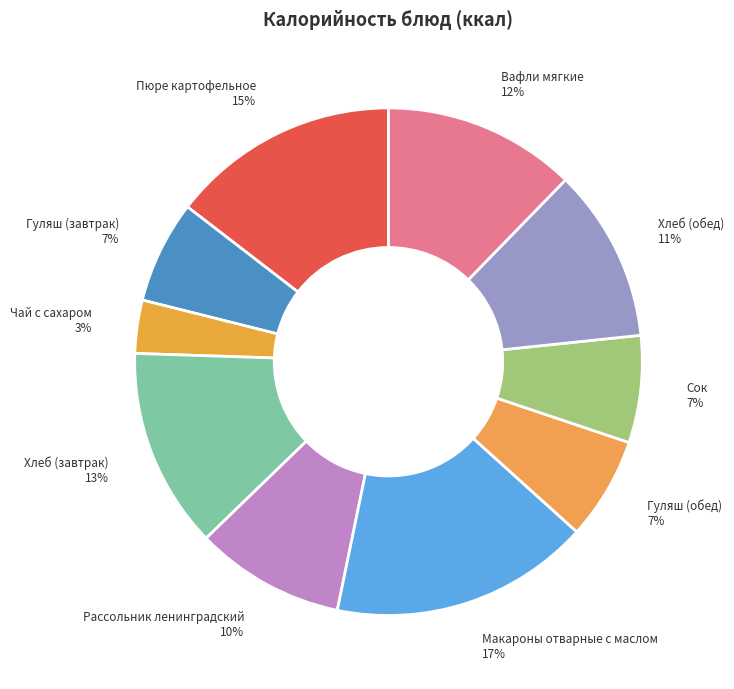

True or false: Хлеб (обед) accounts for 11% of the total.

True